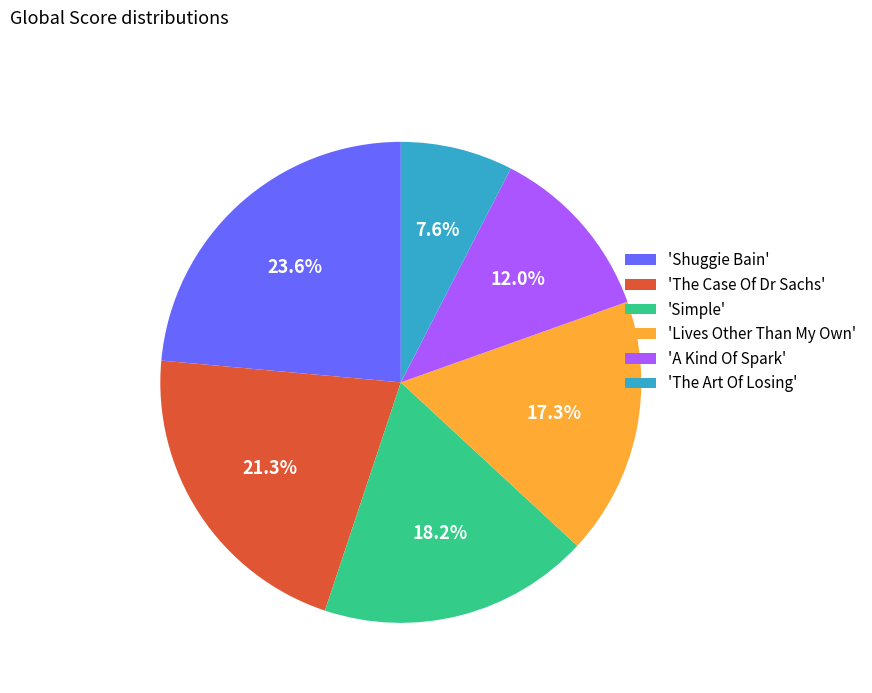

Is there any slice that represents more than half of the pie?

No